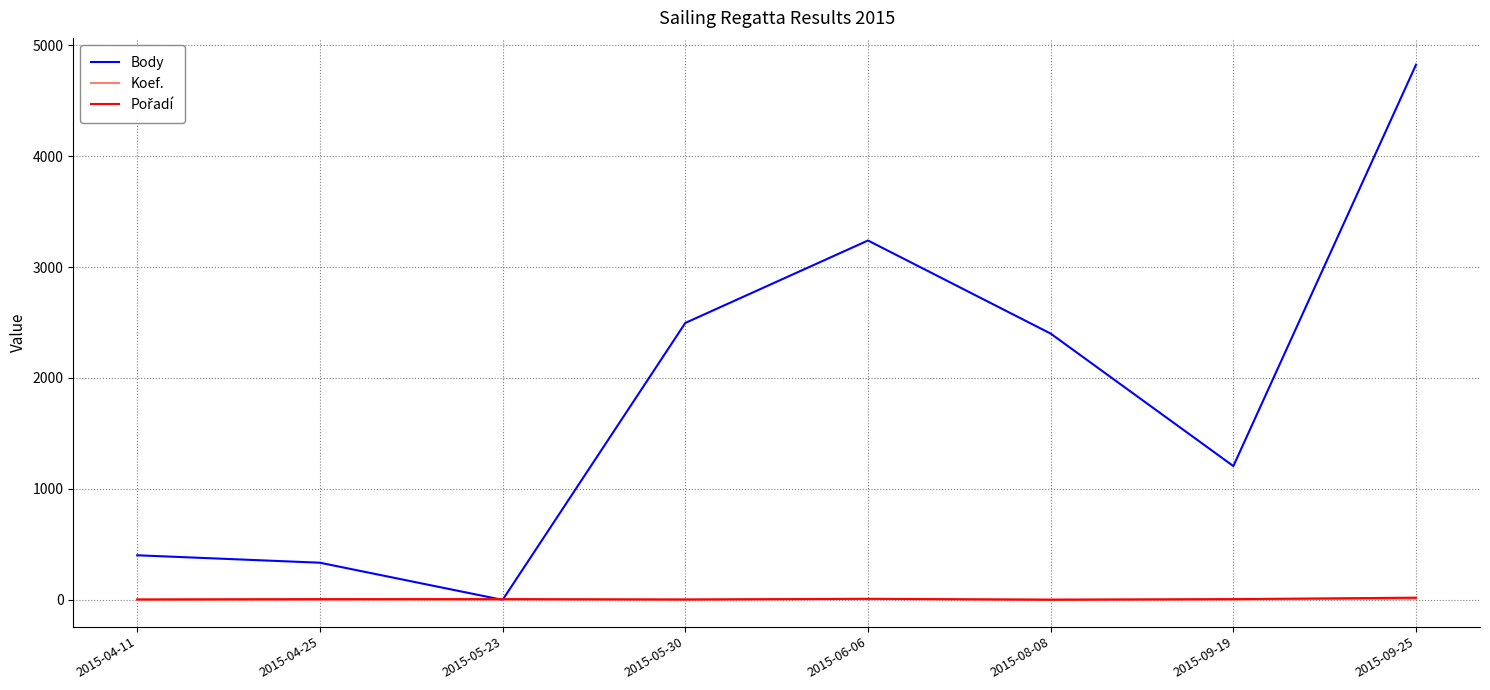

Which series has the largest total across all categories?

Body